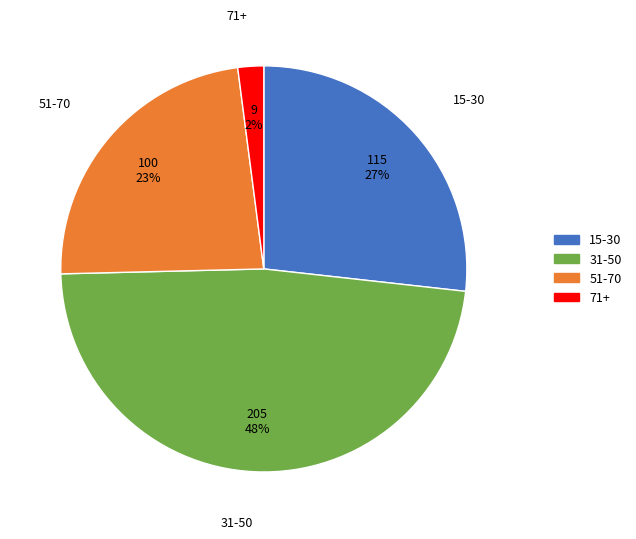

Which category has the smallest portion of the pie?

71+